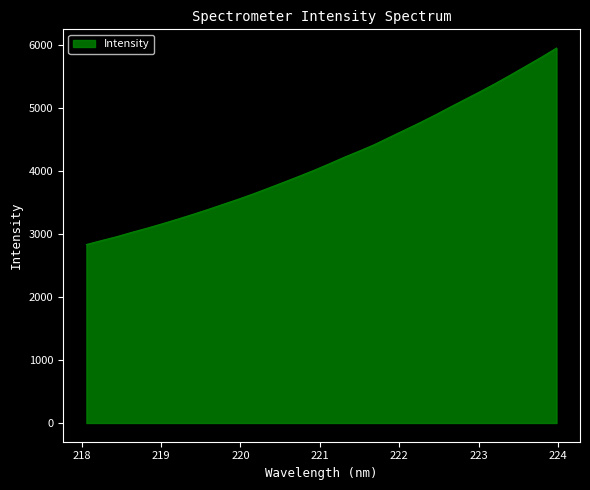

What is the difference between the maximum and minimum values?

3118.8